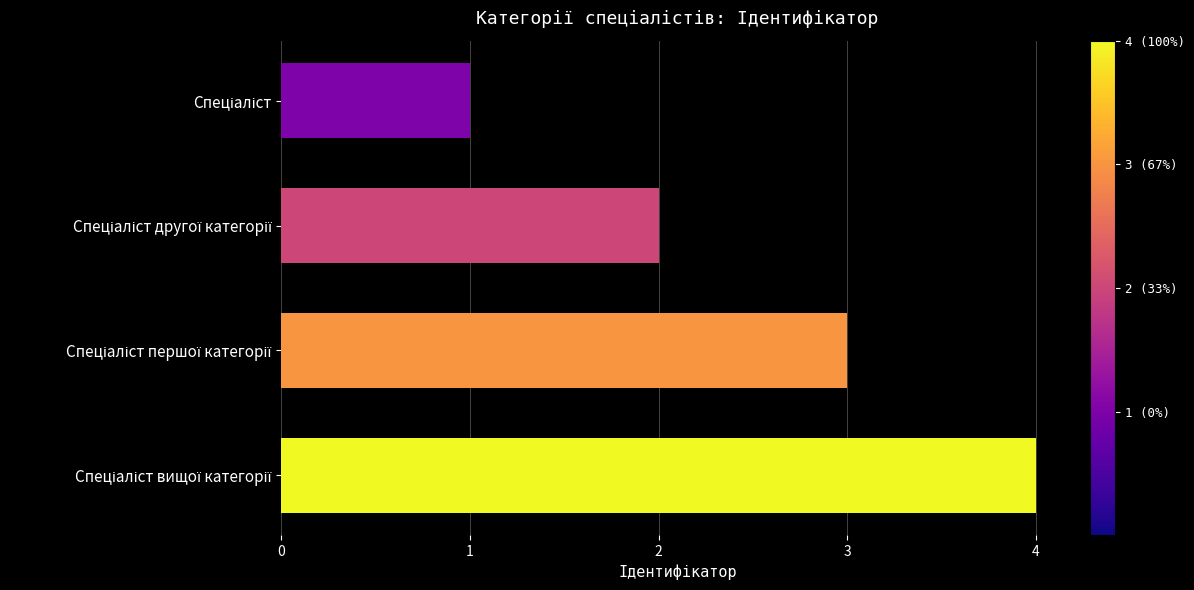

Does the chart contain stacked bars?

No